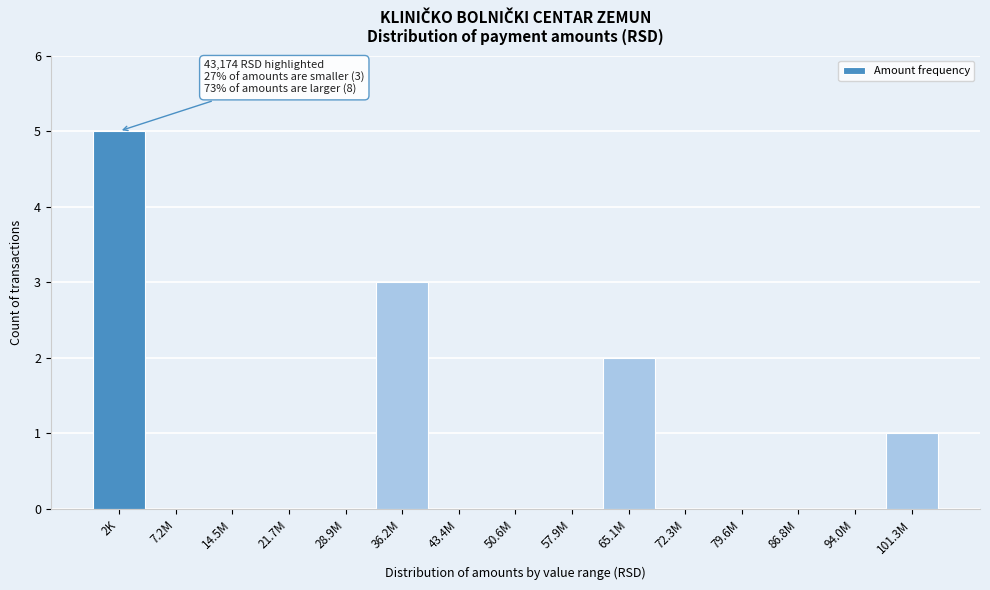

Reading right to left, what are all the values shown in this chart?

101.3M=1	94.0M=0	86.8M=0	79.6M=0	72.3M=0	65.1M=2	57.9M=0	50.6M=0	43.4M=0	36.2M=3	28.9M=0	21.7M=0	14.5M=0	7.2M=0	2K=5